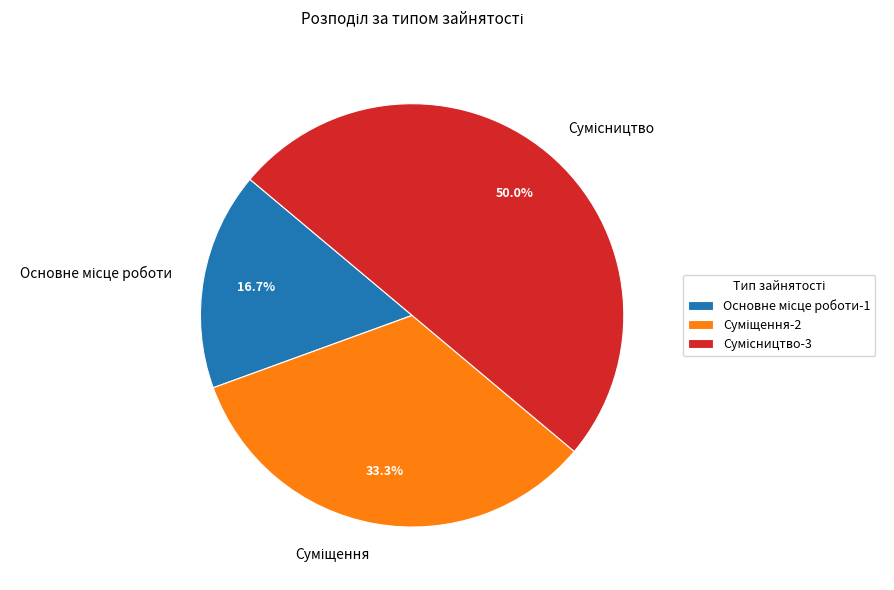

Count the number of slices in the pie.

3